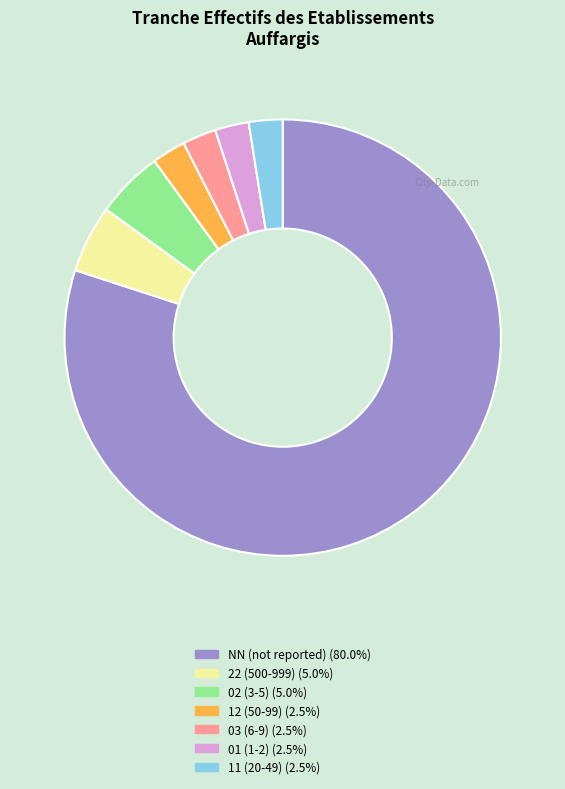

Count the number of slices in the pie.

7